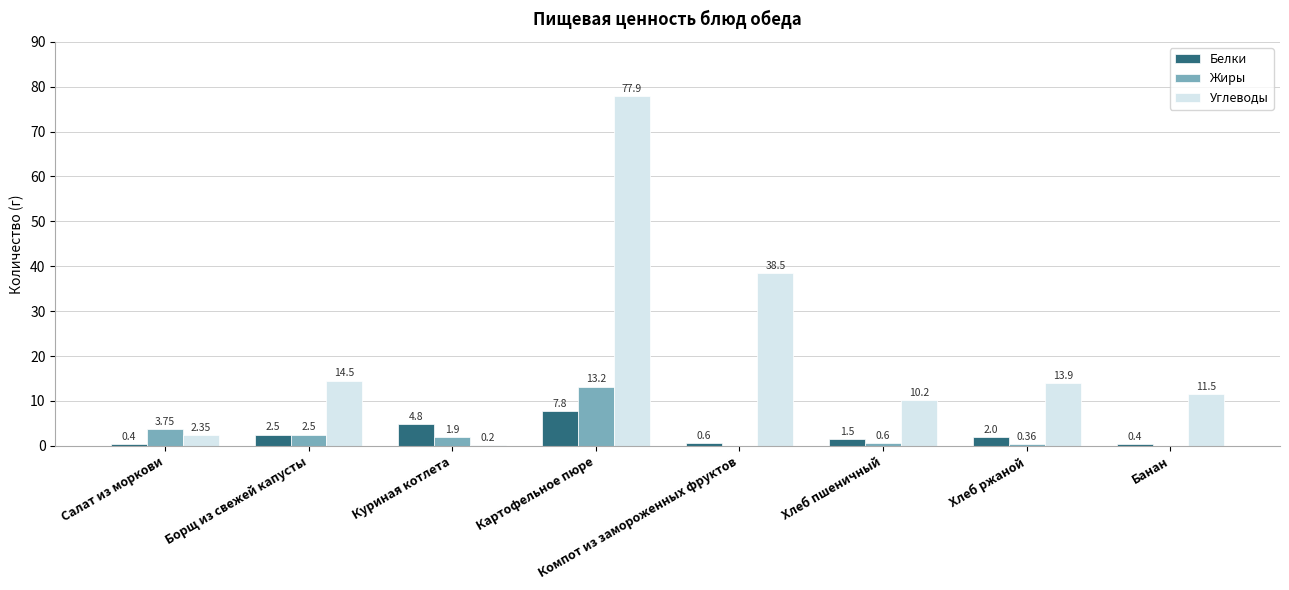

The Углеводы series shows 0.2 at Куриная котлета. True or false?

True